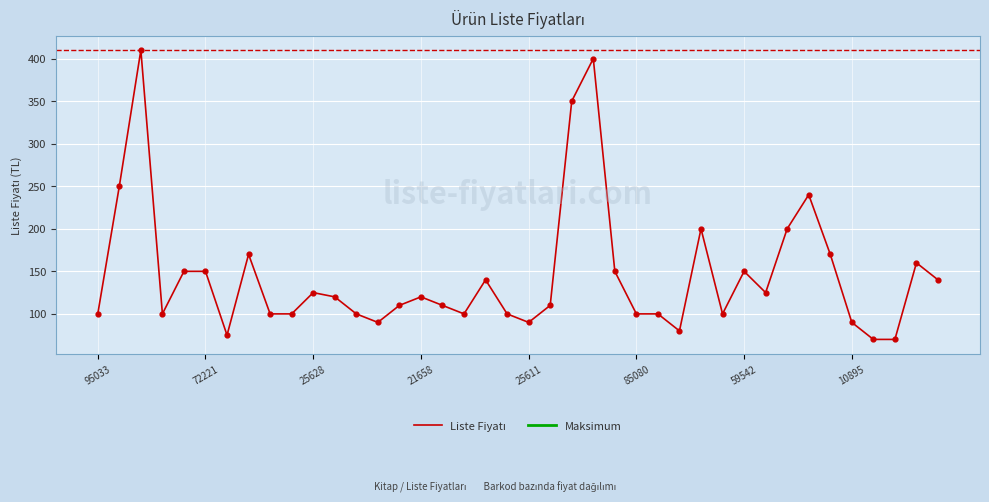

What is the difference between the maximum and minimum values?

340